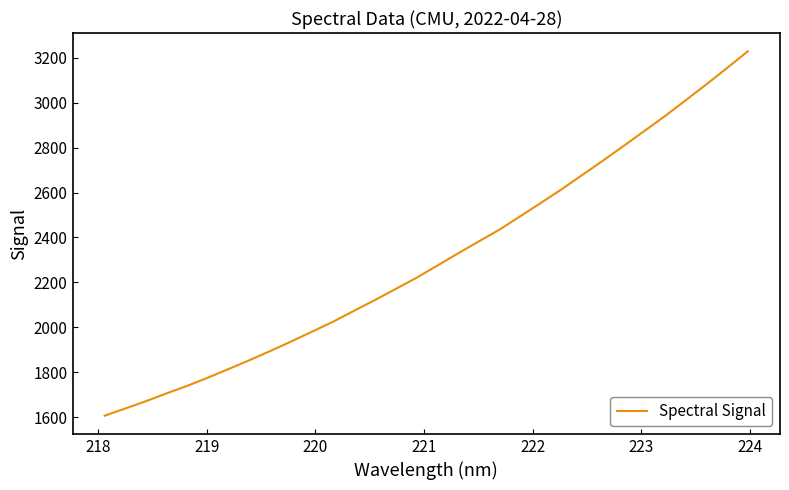

What is the difference between the maximum and minimum values?

1623.0